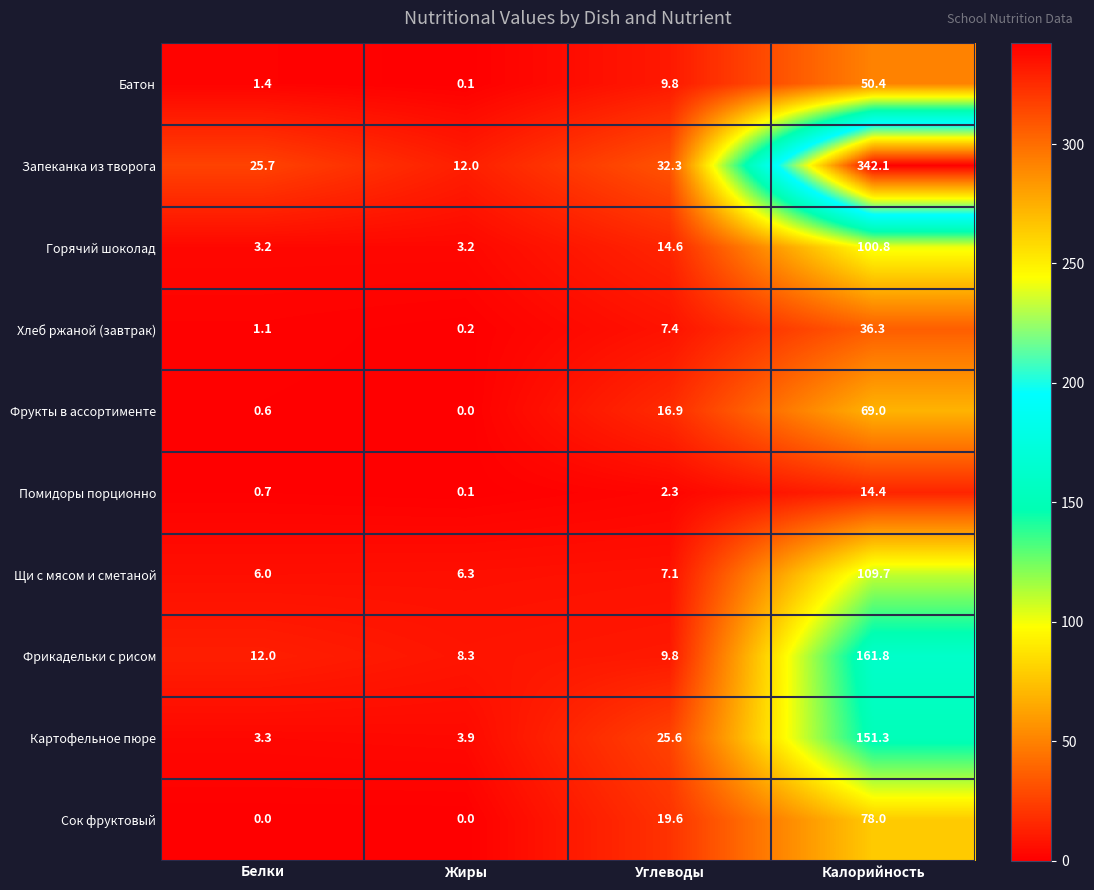

What is the difference between the second highest and second lowest values in the Помидоры порционно series?

1.6